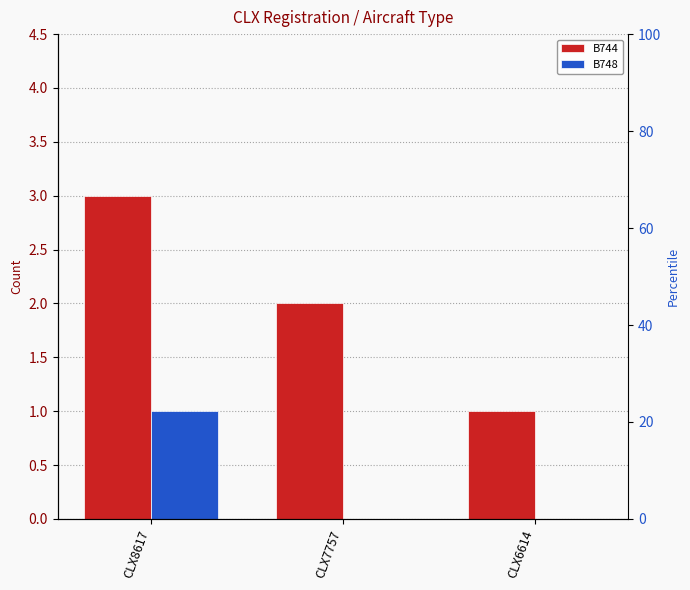

At how many categories does at least one series exceed 0?

3